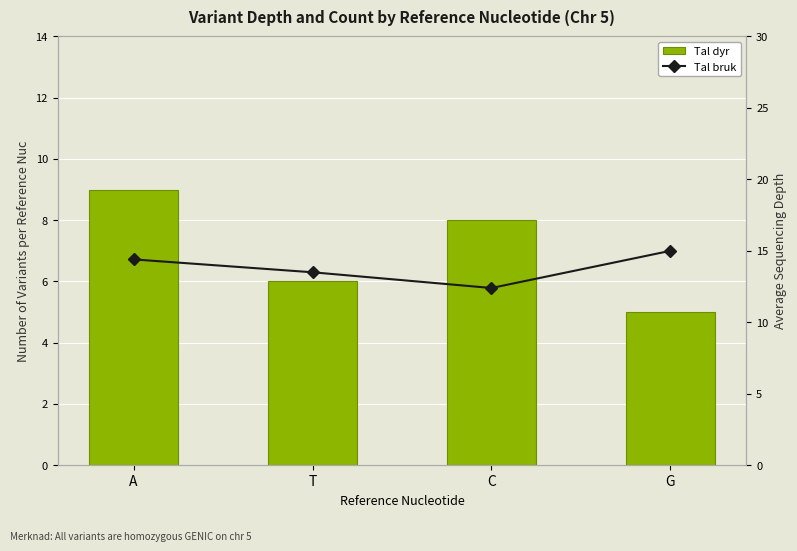

The value of Tal bruk at C is 8.2. True or false?

False